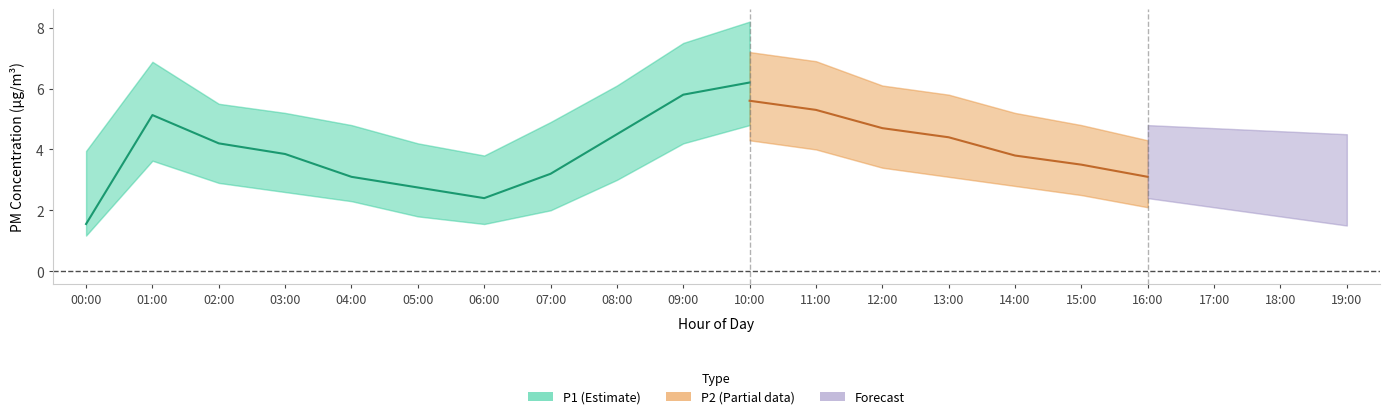

Does the chart have visible grid lines?

No